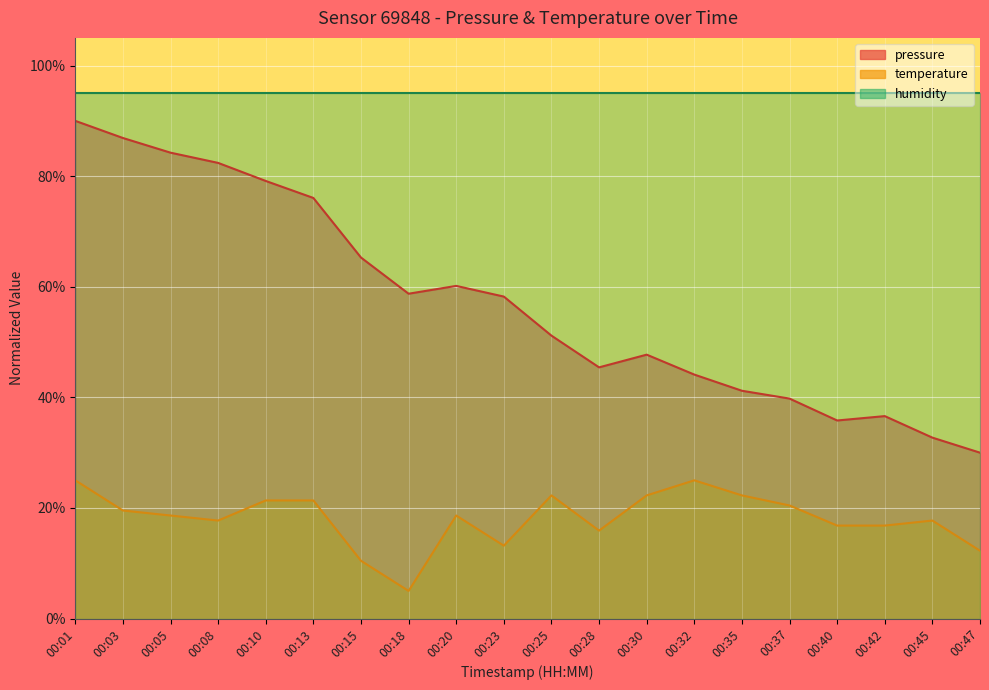

What is the average value of the temperature series?

18.1